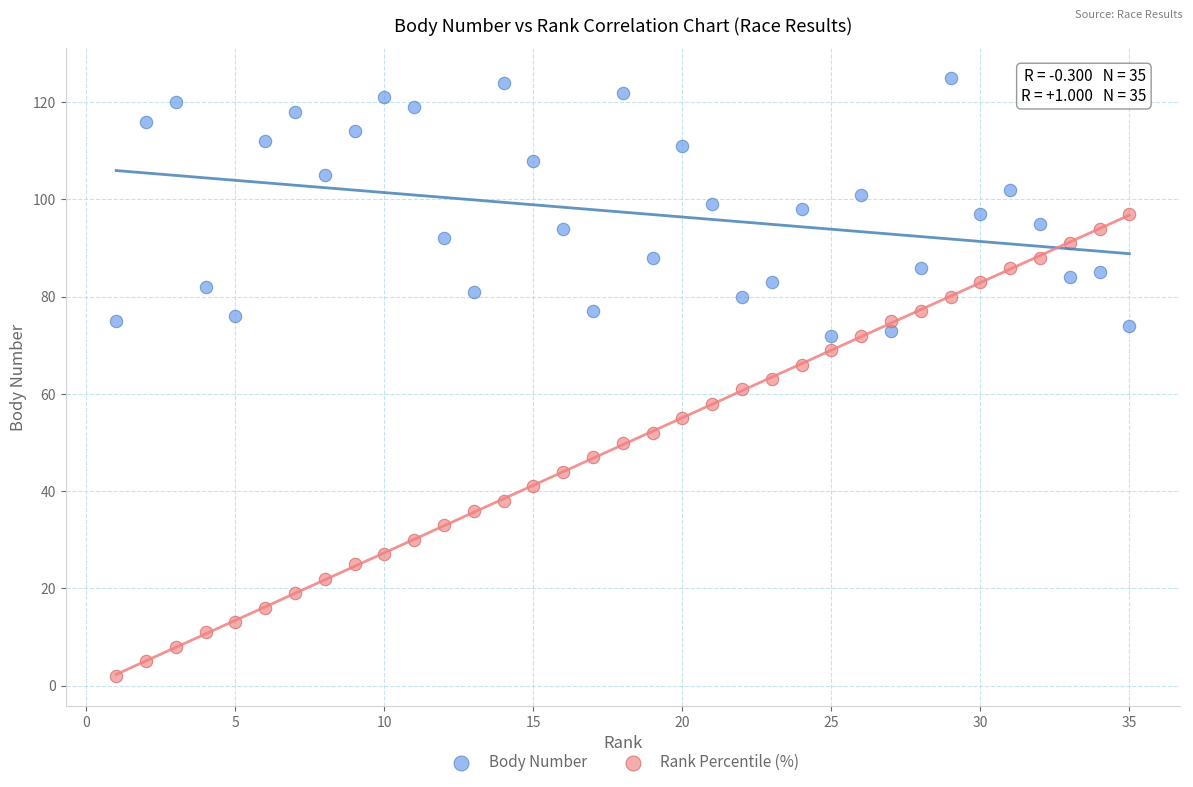

What are all the series names shown in the legend?

Body Number, Rank Percentile (%)